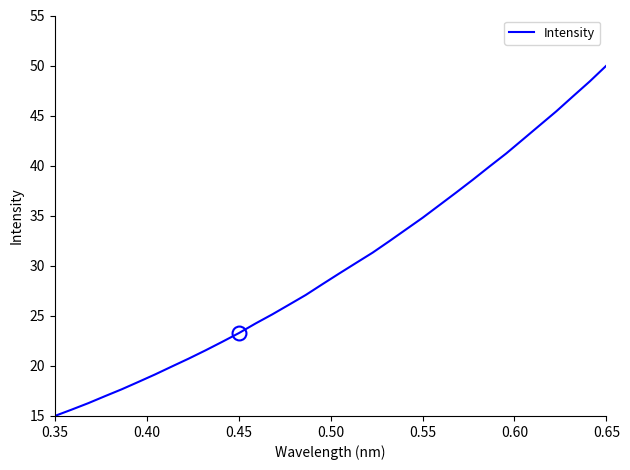

What is the difference between the second highest and second lowest values?

32.8